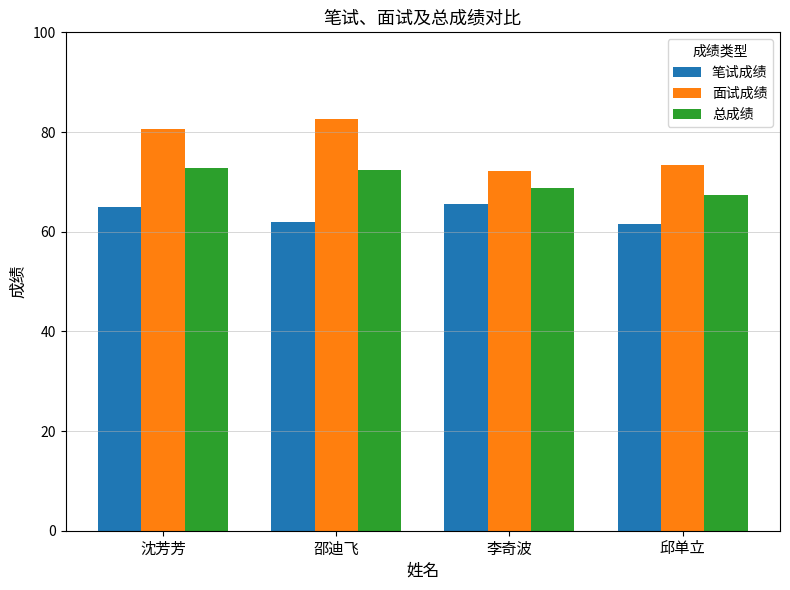

At which label does 面试成绩 first exceed 80?

沈芳芳